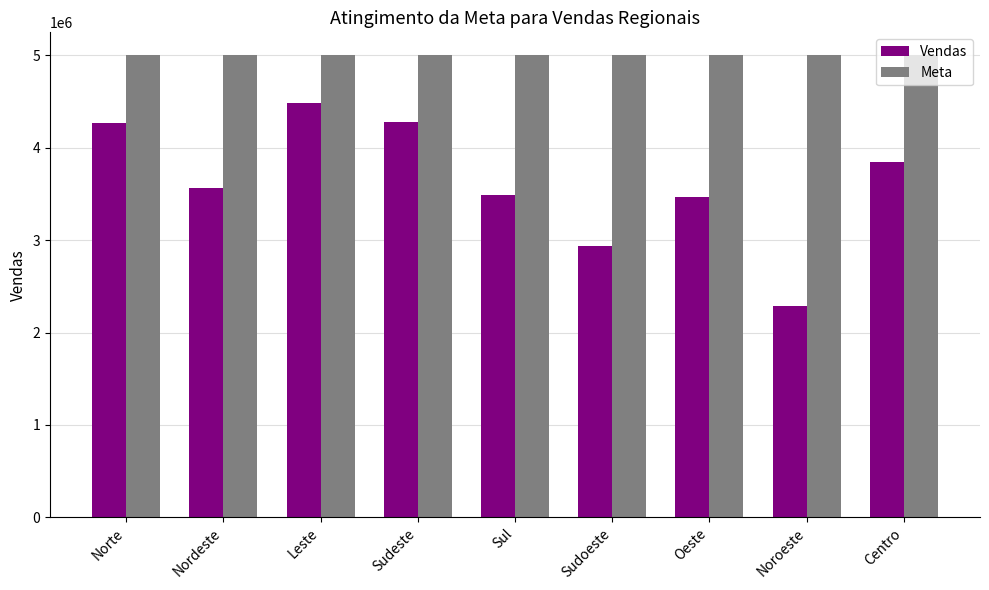

How many groups of bars are there?

9